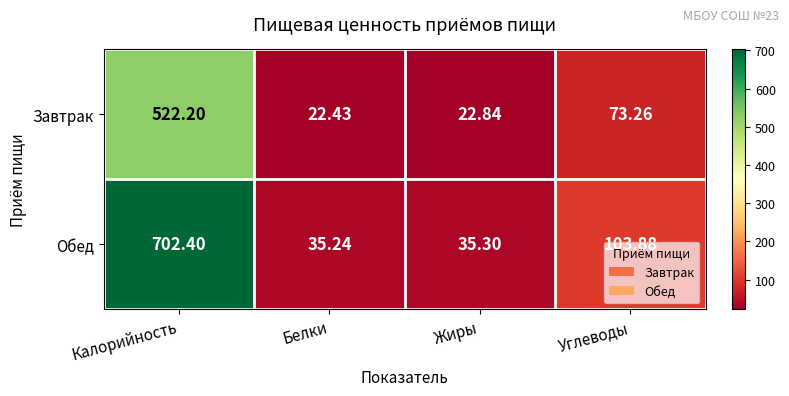

Which series has the largest range (max minus min)?

Обед